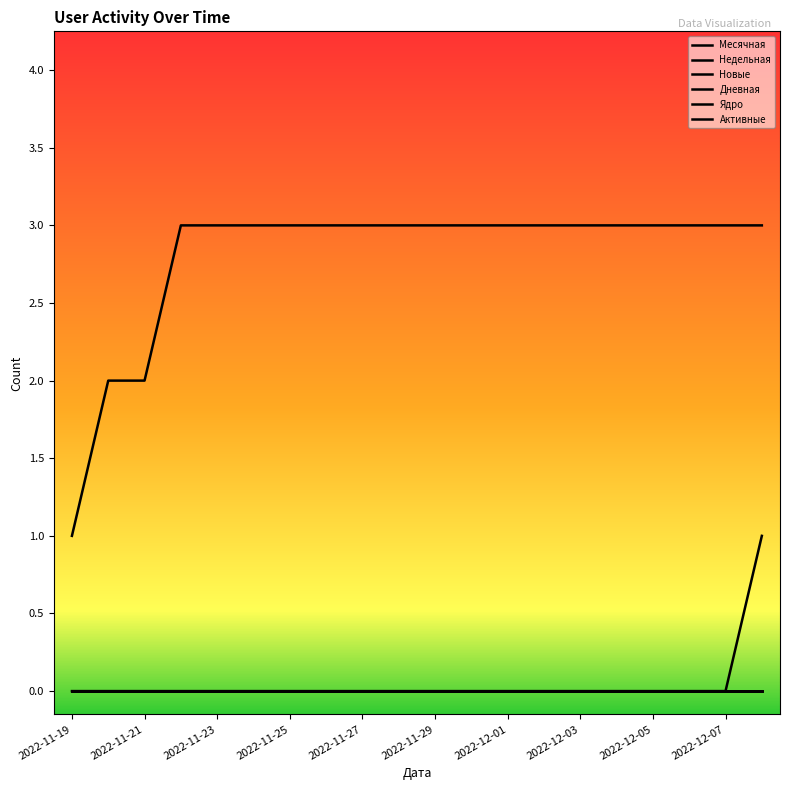

Which series has the largest total across all categories?

Месячная